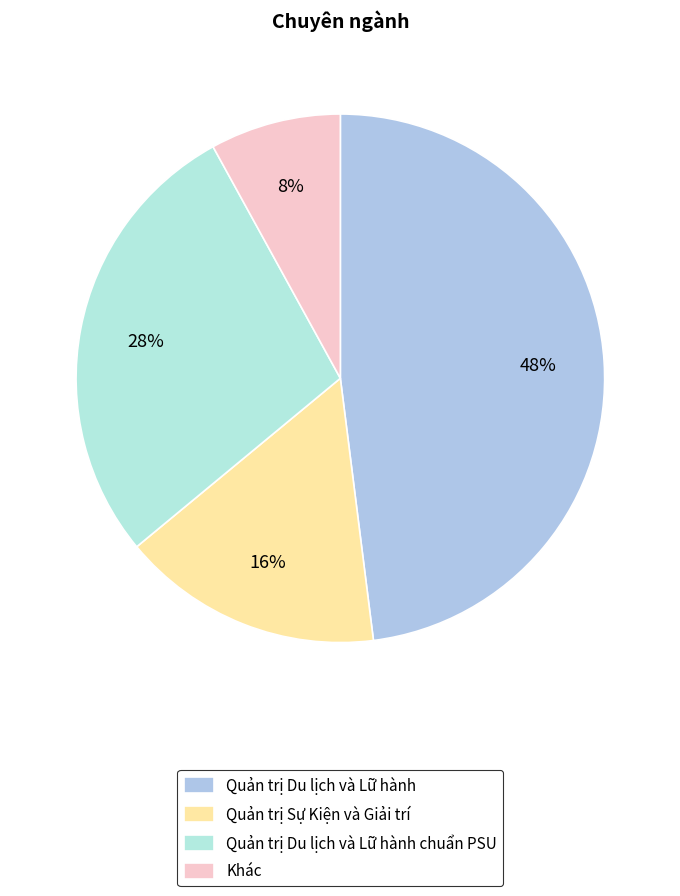

Combined, what portion of the pie is Quản trị Sự Kiện và Giải trí and Quản trị Du lịch và Lữ hành?

64.0%